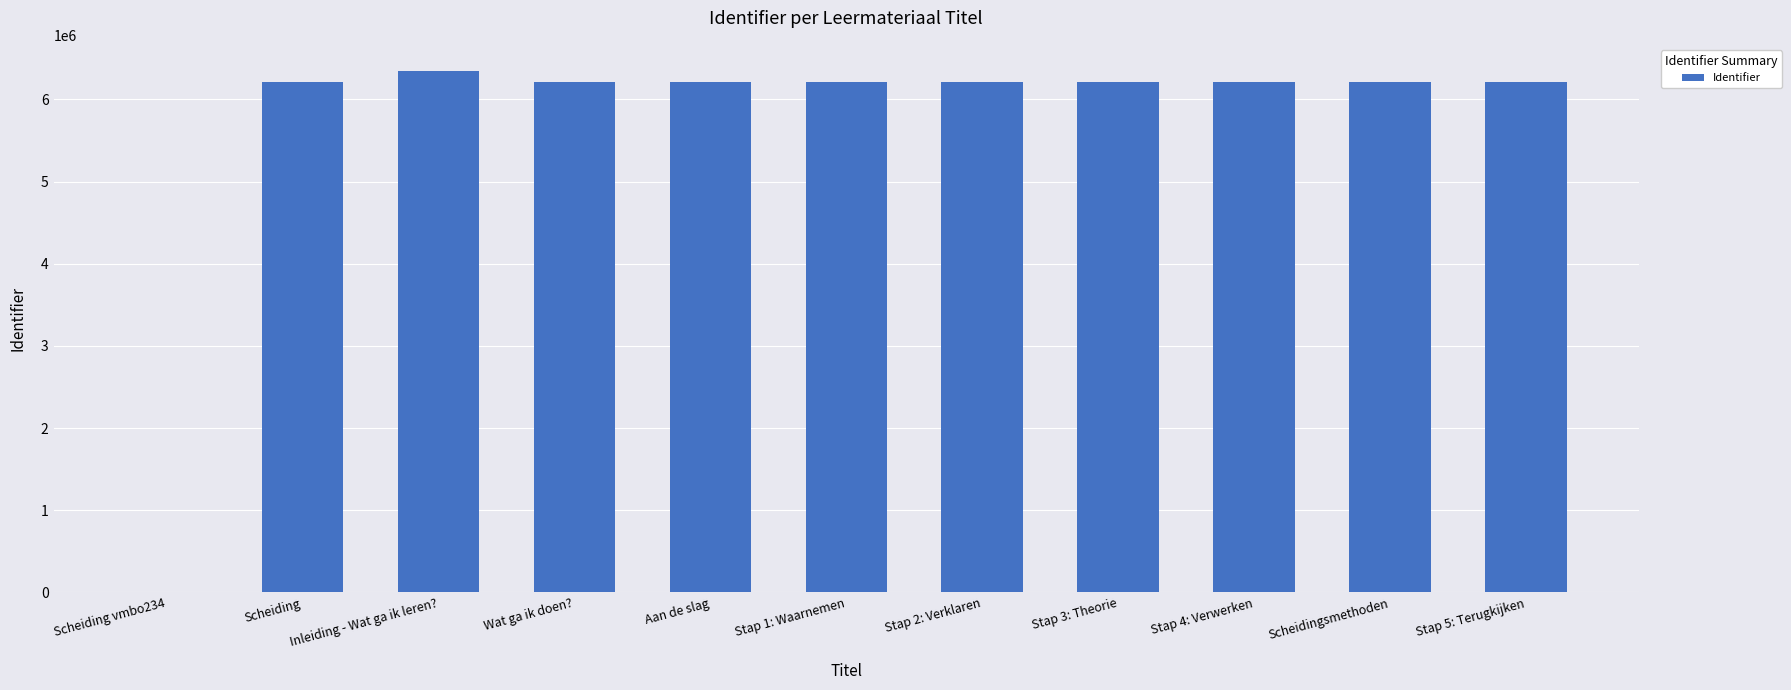

What is the sum of all values?

62234115